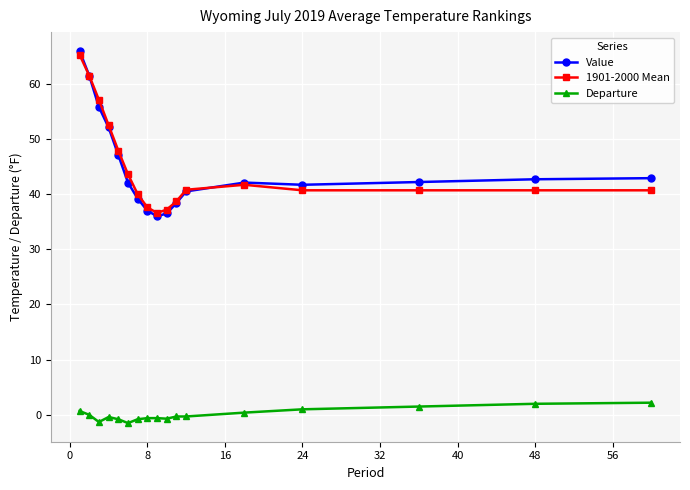

What is the value of the Departure point at the 7th from the left?

-0.8